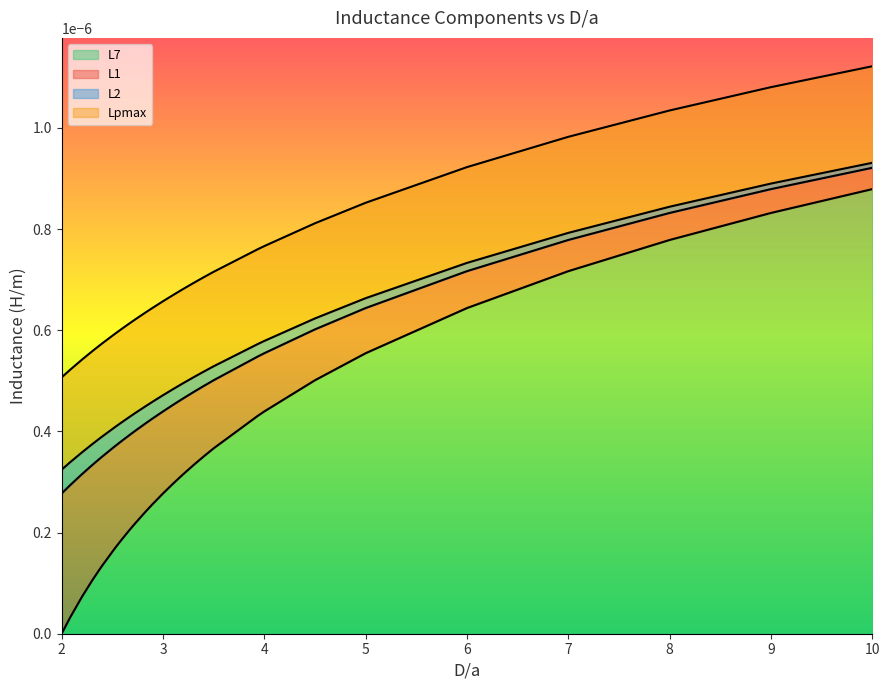

Does the chart display data point markers on the line(s)?

No